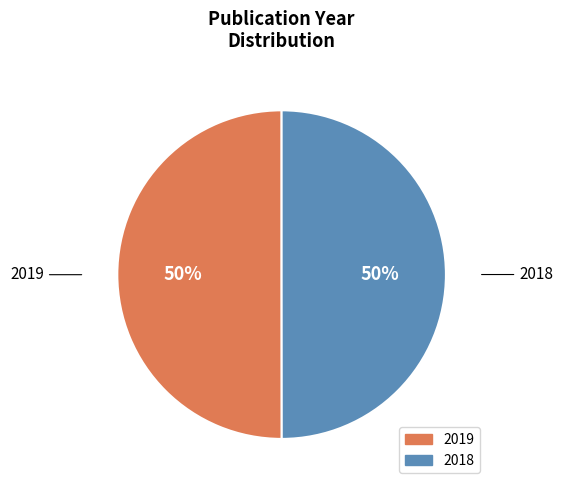

The 2019 slice represents 50% of the pie. True or false?

True